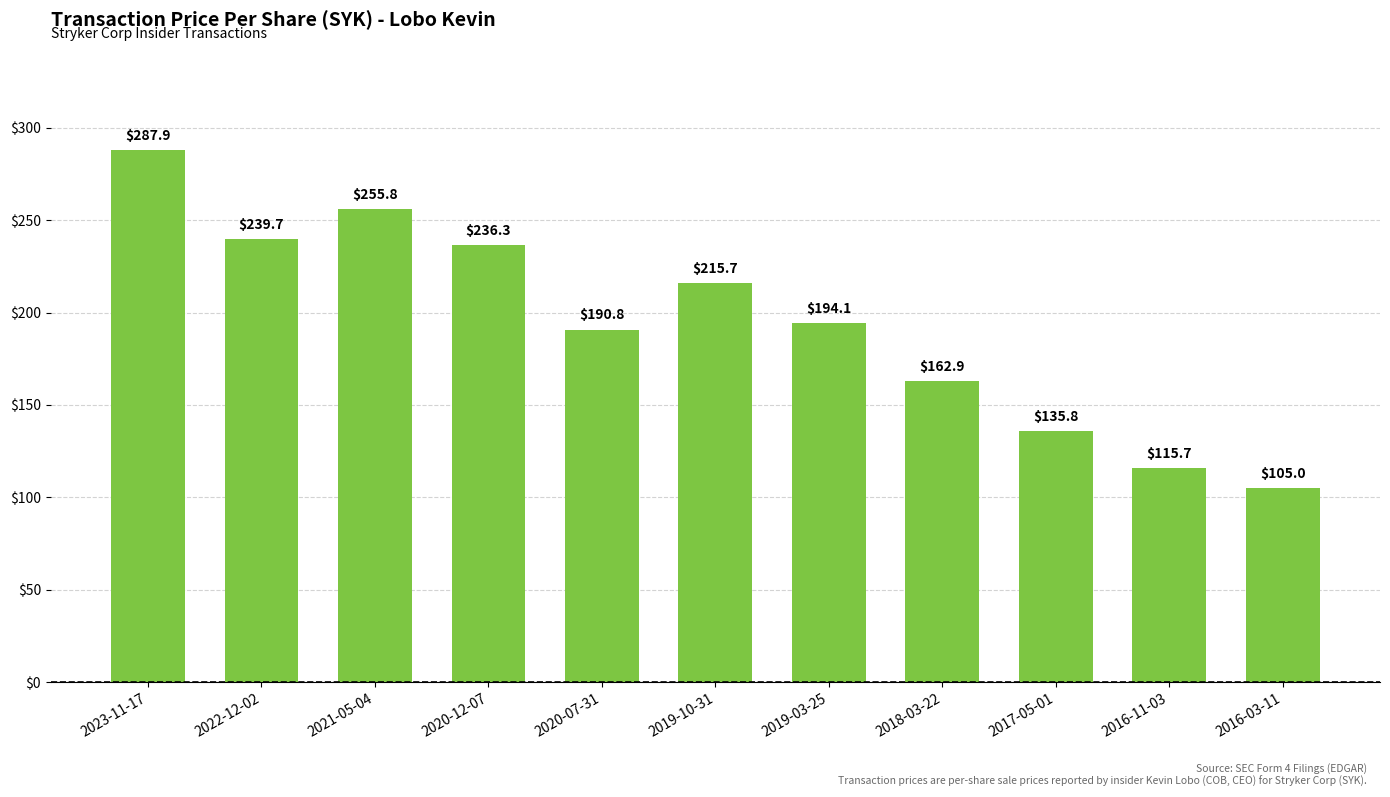

True or false: the data shows 81.1 at 2020-07-31.

False